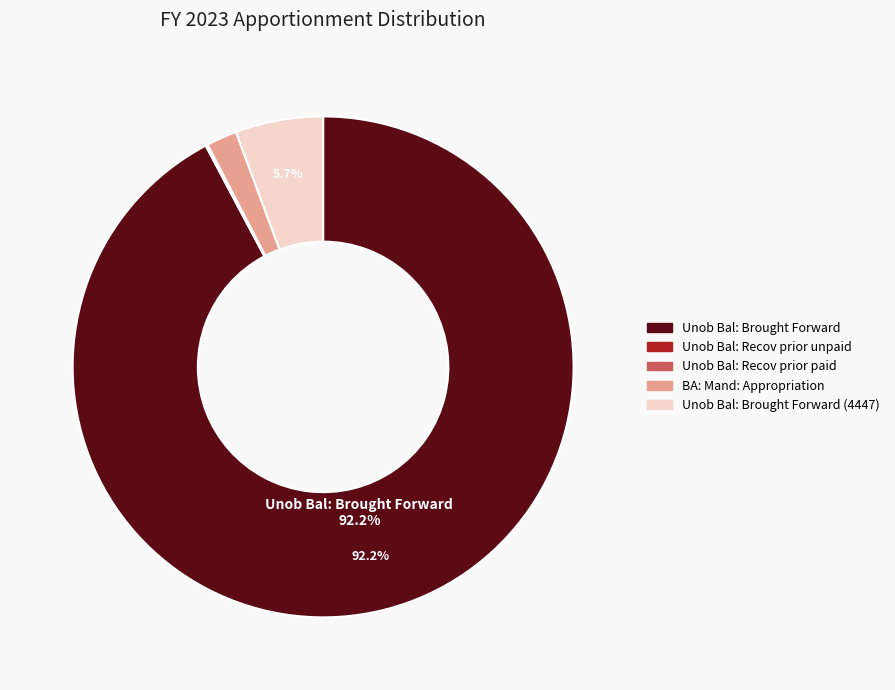

Which slice is the largest?

Unob Bal: Brought Forward